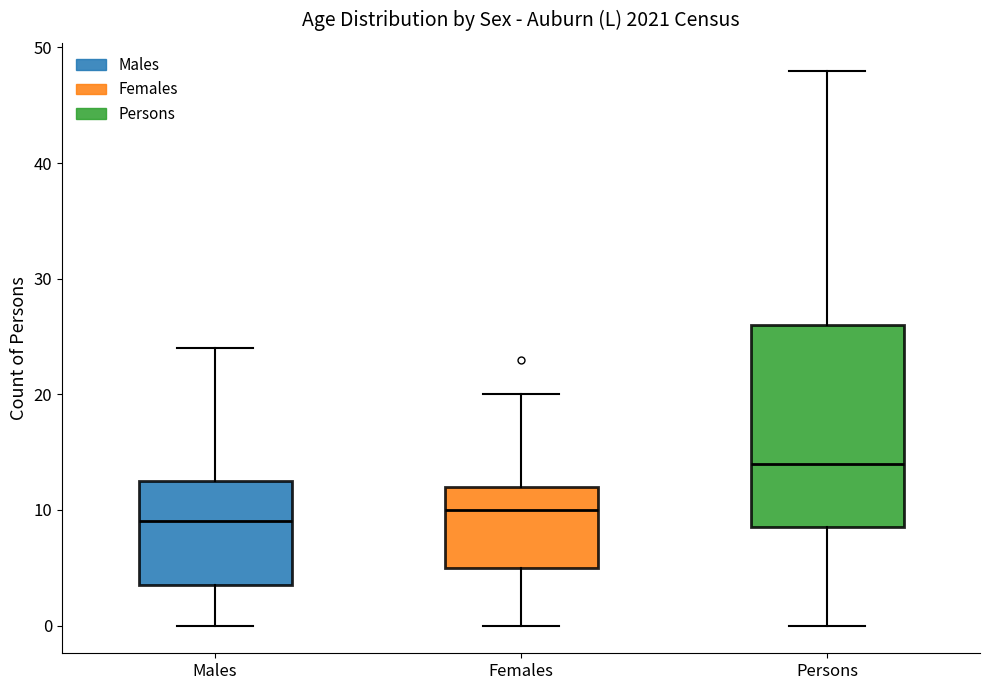

Where does the upper whisker of the box for Males end on the y-axis? The values are not printed on the chart, so give them approximately, as read against the axis.

24